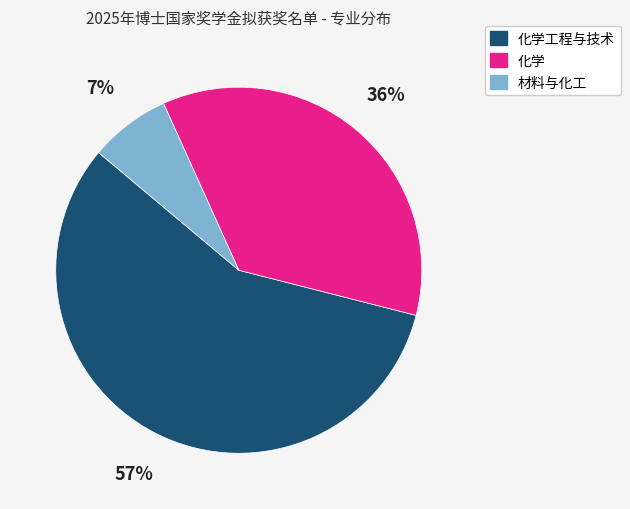

Does any single category account for the majority?

Yes